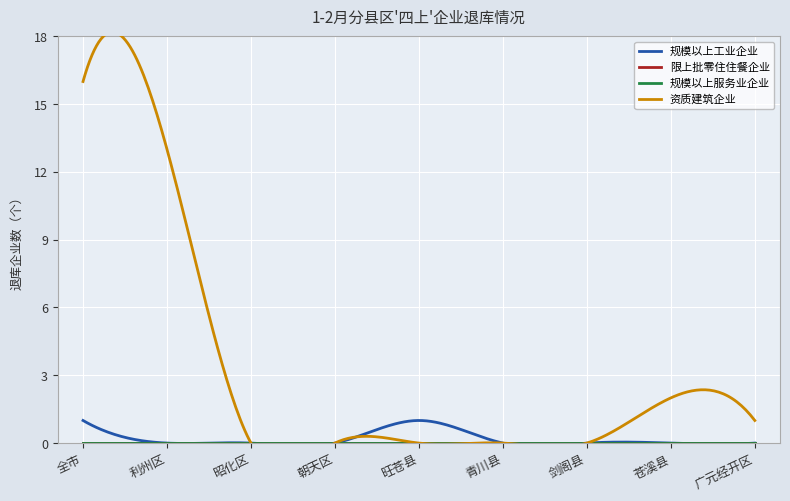

What is the label of the 6th point from the right?

朝天区